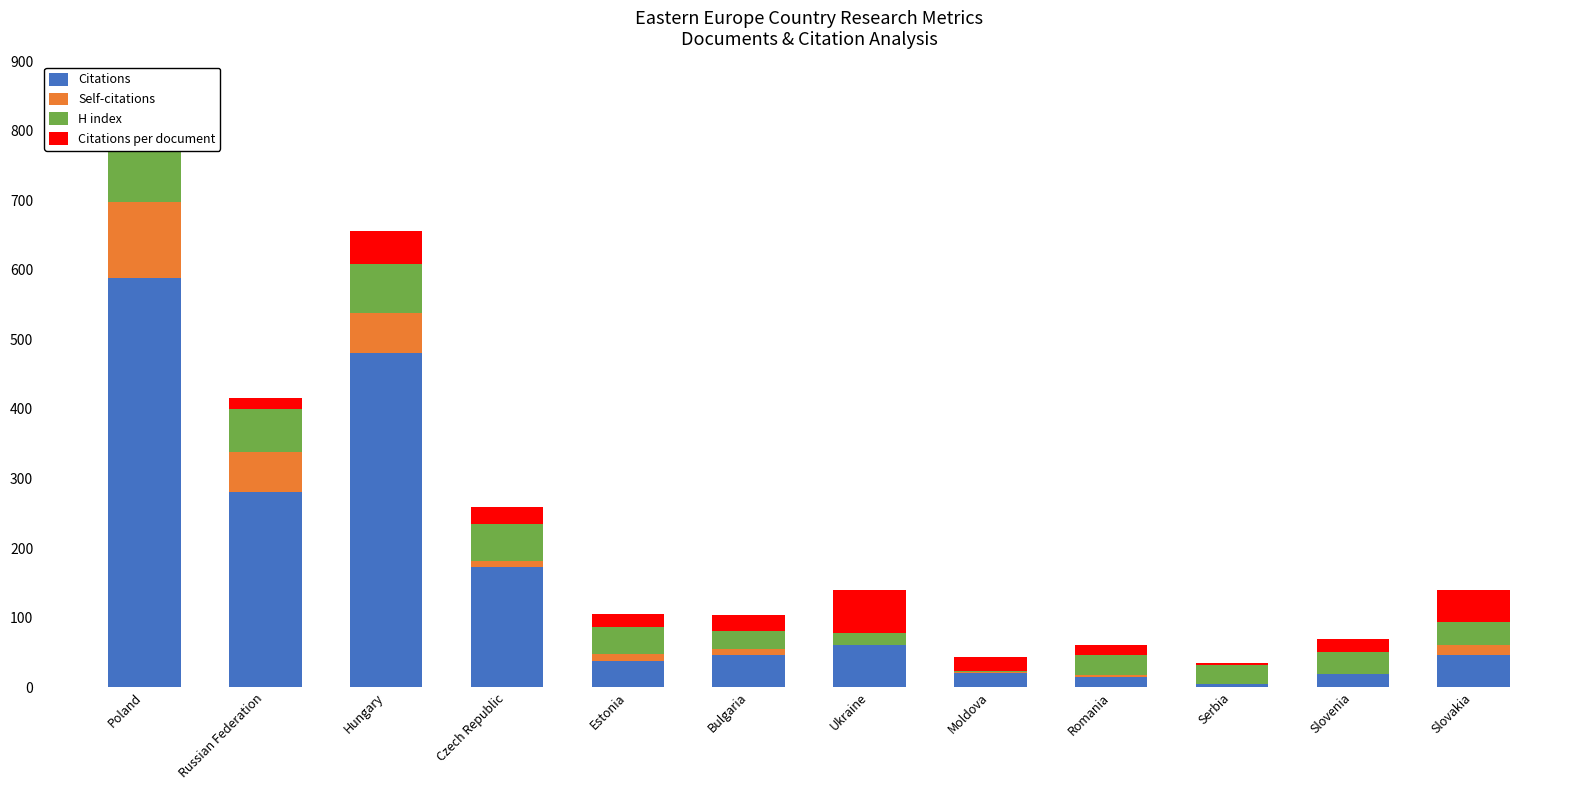

At which label does Citations reach its peak?

Poland